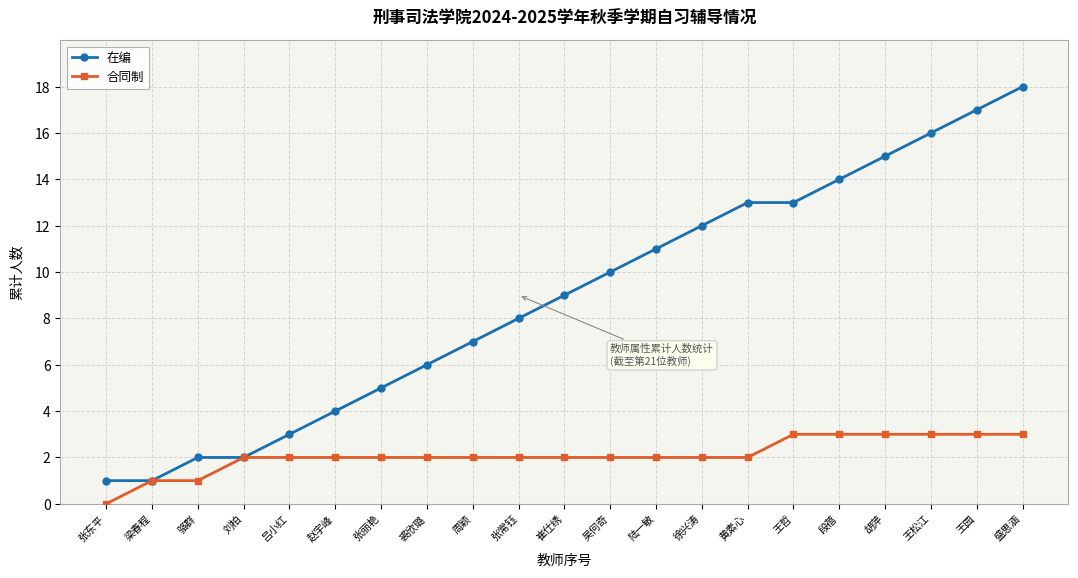

What is the label of the 12th point from the left?

吴何奇